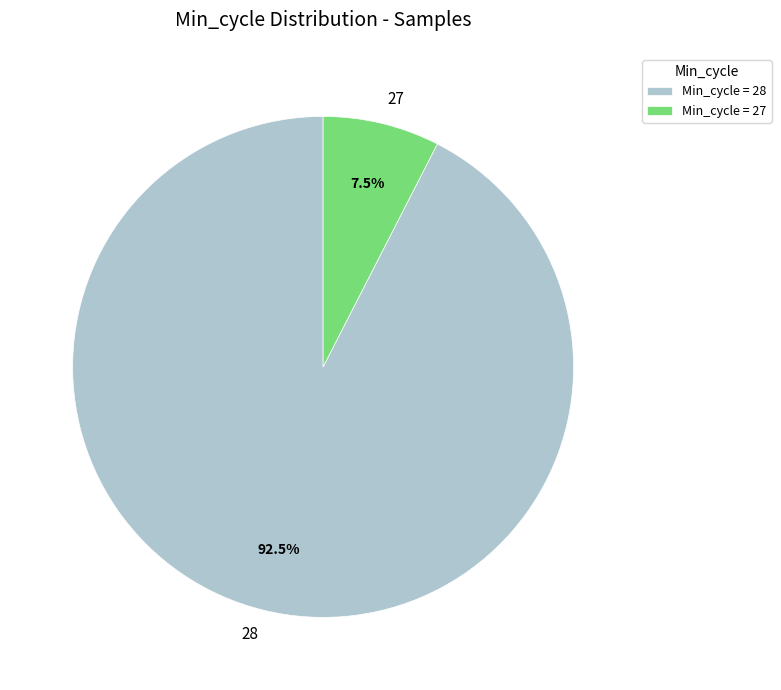

Is there a majority slice in this chart?

Yes